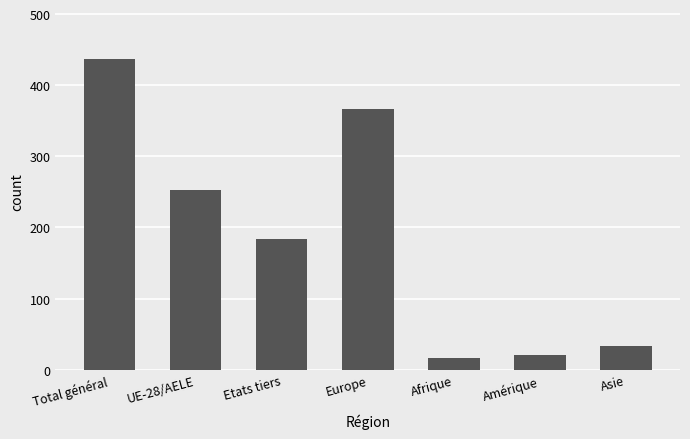

What is the ratio of the value at Total général to the value at UE-28/AELE?

1.7